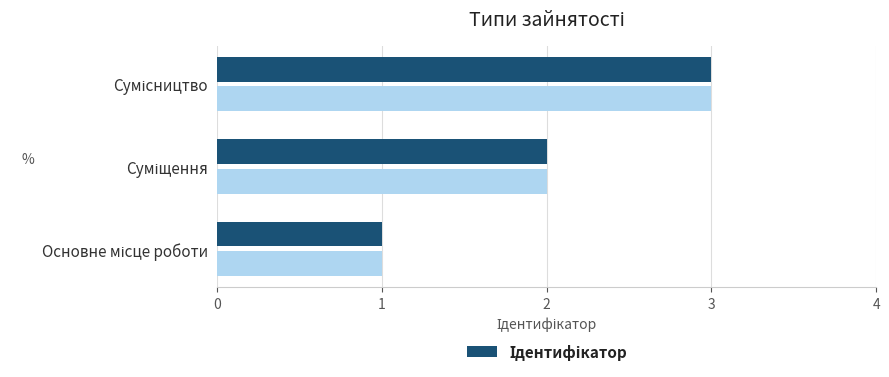

Is it true that the value at Суміщення is 2?

True